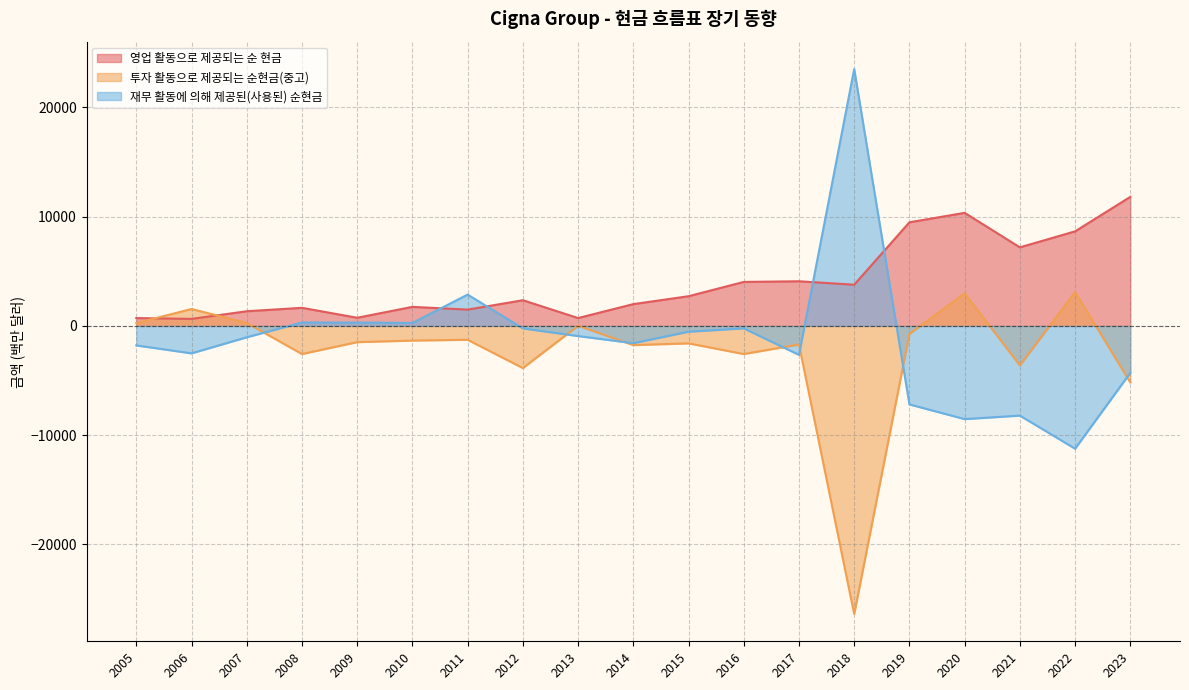

How many data points in 투자 활동으로 제공되는 순현금(중고) are above -1485?

9